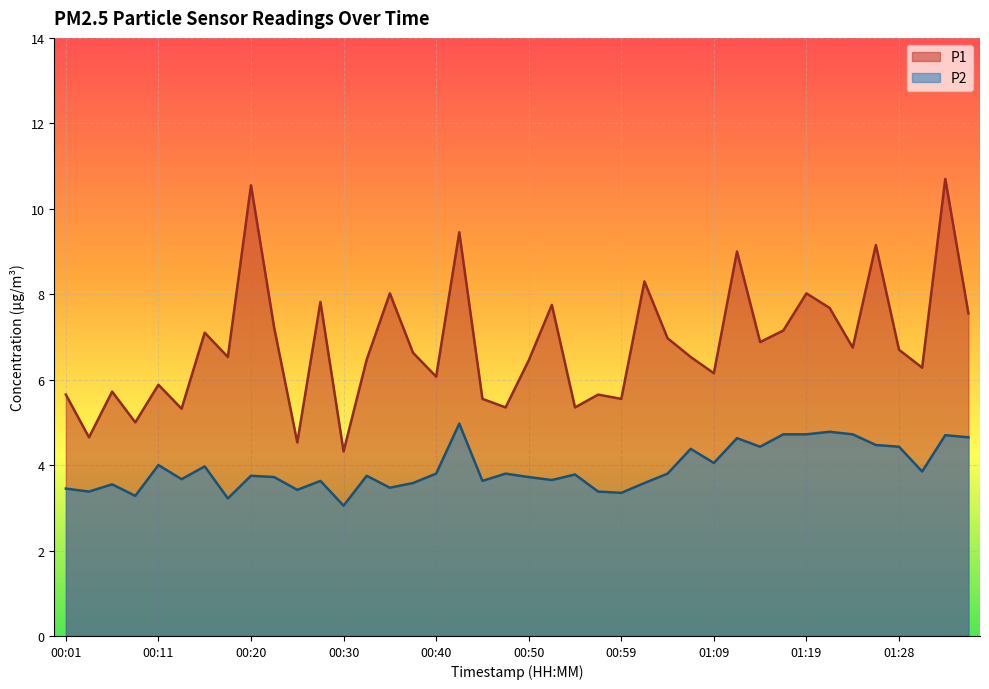

Rank the series by their average value, from lowest to highest.

P2, P1